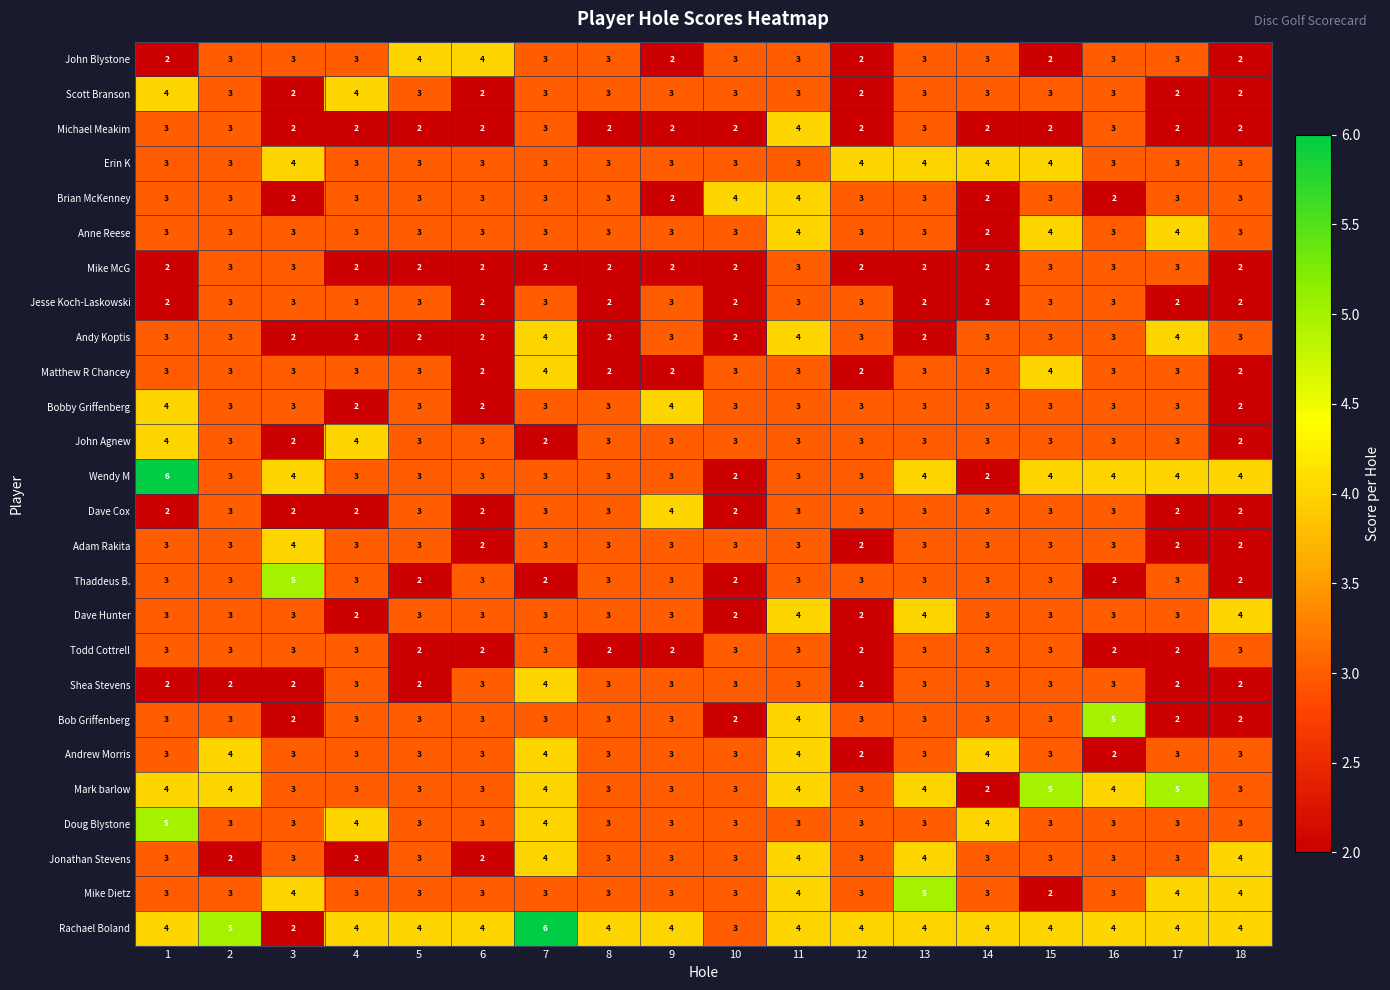

What is the difference between the maximum and minimum values in the Mark barlow series?

3